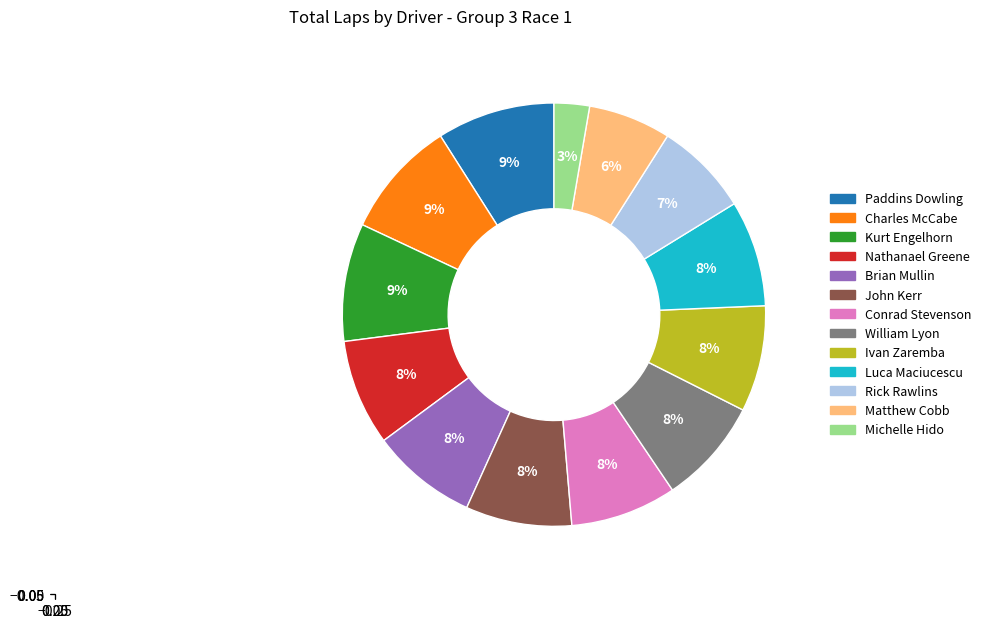

How many slices are in this pie chart?

13